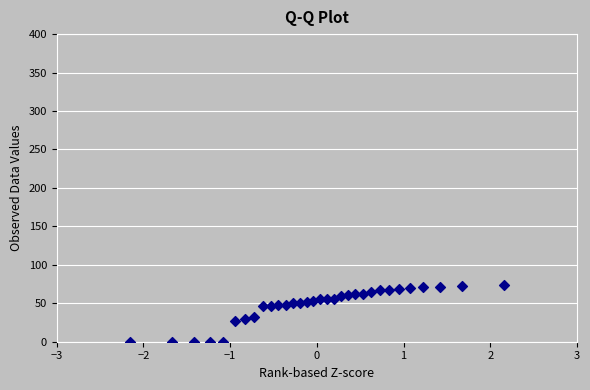

What is the range of Y values (max minus min)?

74